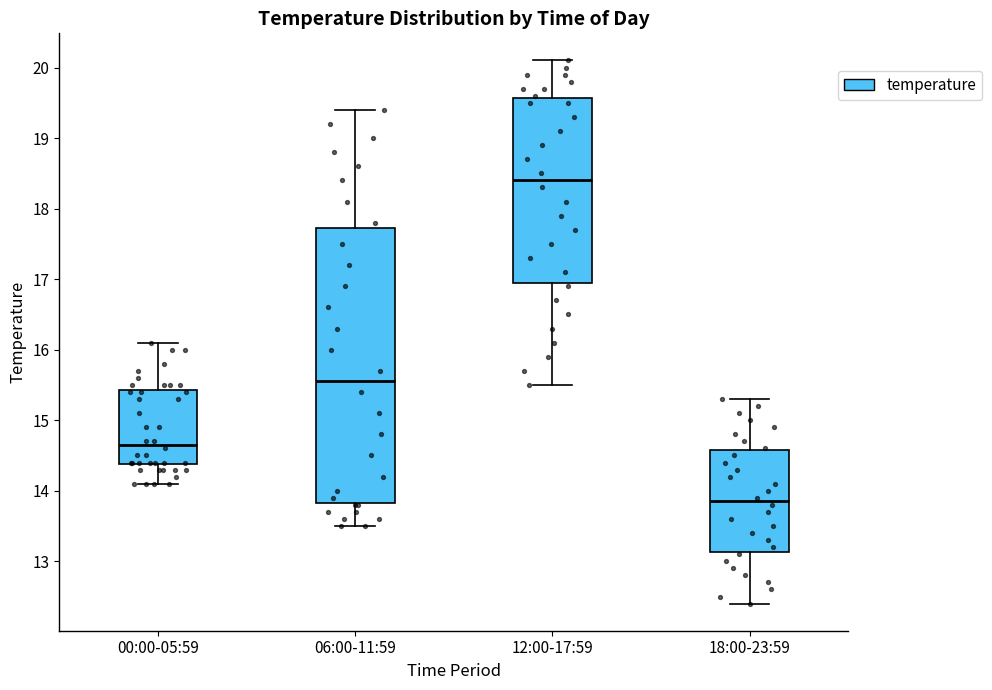

Comparing the boxes themselves (not the whiskers), which one is the tallest?

06:00-11:59